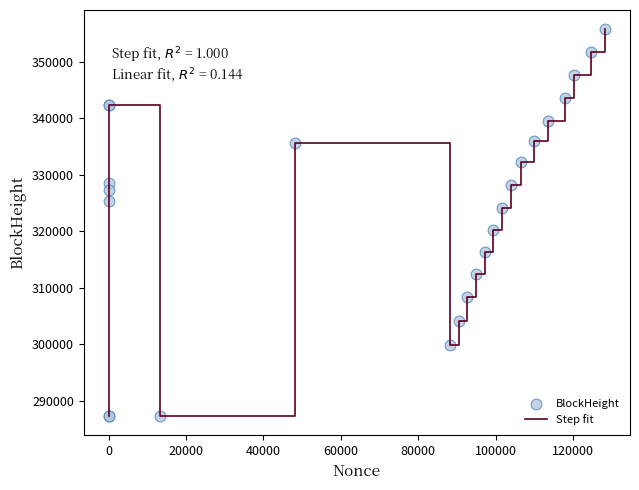

What is the difference between the maximum and minimum values?

68449